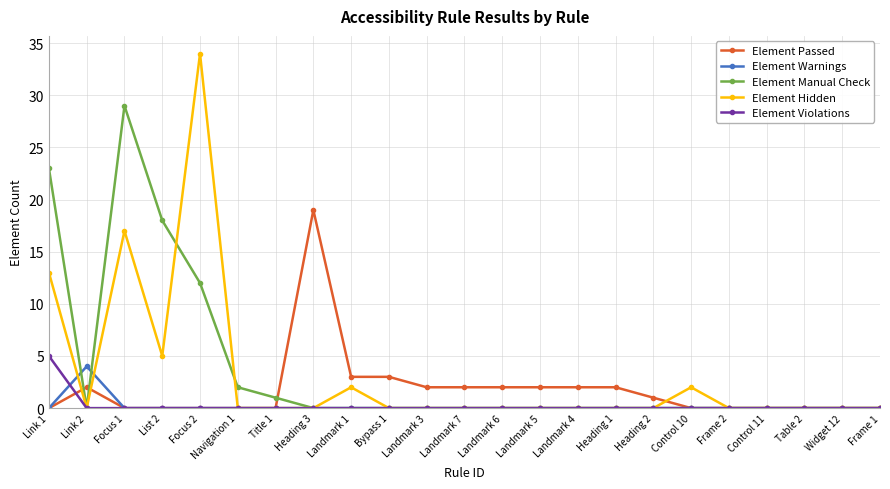

What is the label of the 22nd point from the left?

Widget 12